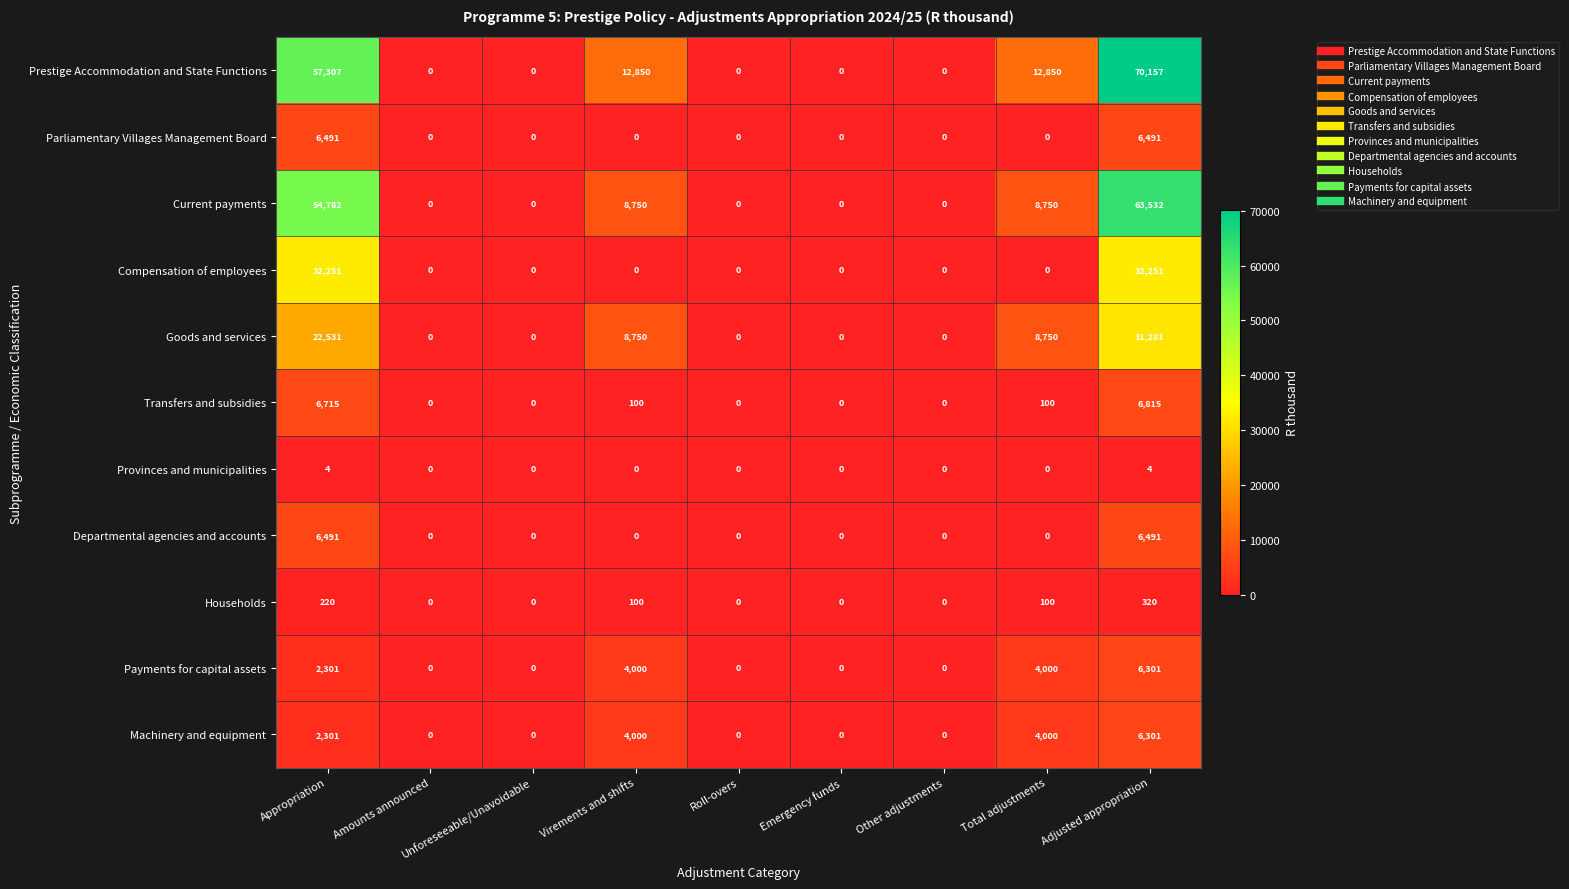

What is the maximum value for Machinery and equipment?

6301